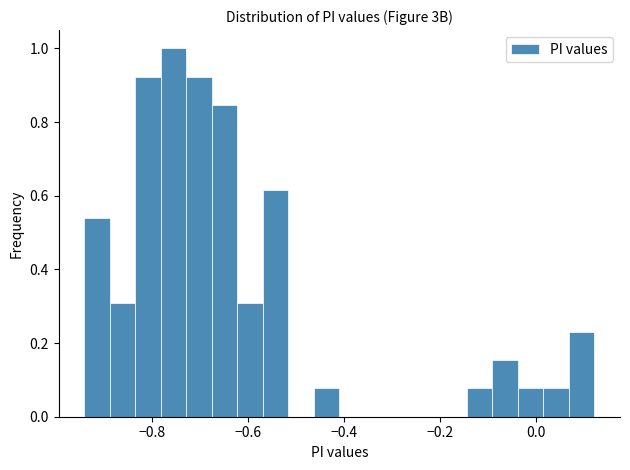

Read against the x-axis, roughly where is the centre of the tallest bar?

-0.76